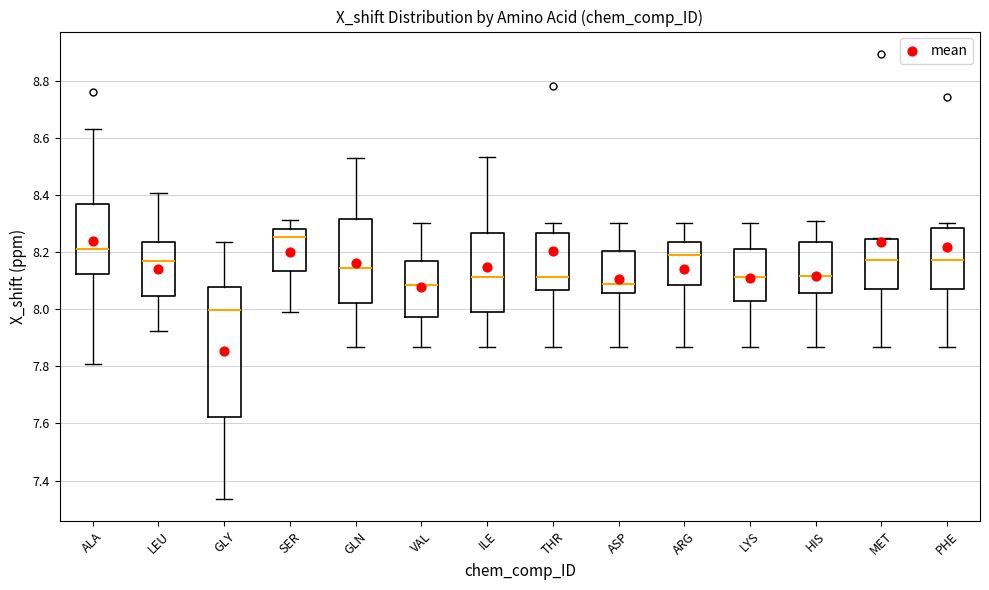

Which box is the tallest, from its lower edge to its upper edge?

GLY